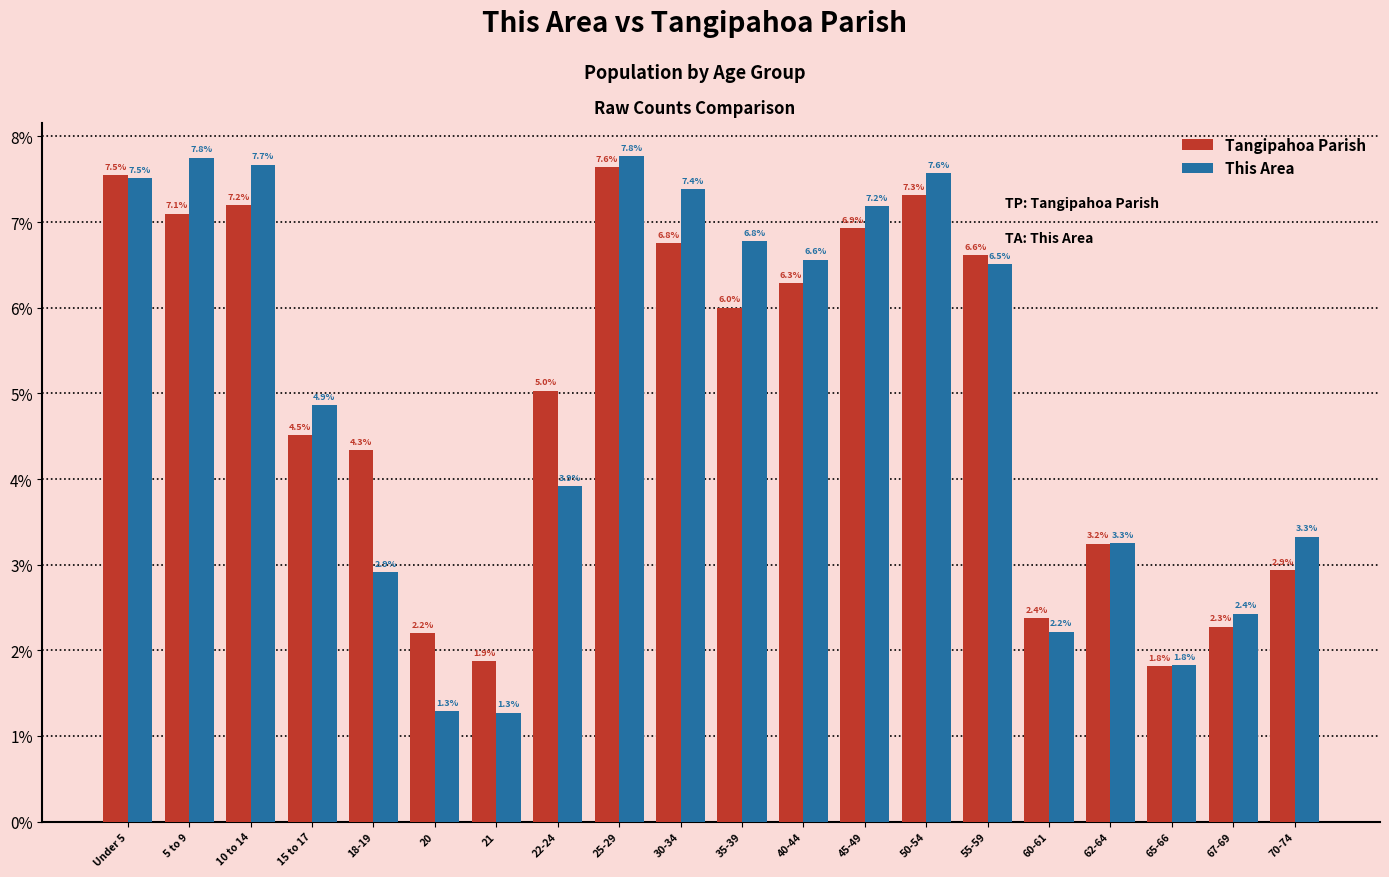

What is the difference between the second highest and second lowest values in the Tangipahoa Parish series?

5.7